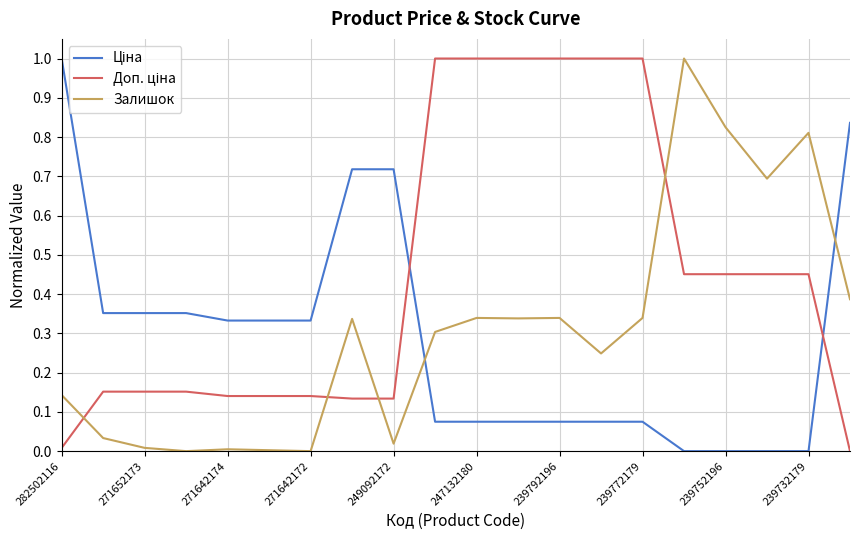

What is the highest value of the Залишок series?

1.0